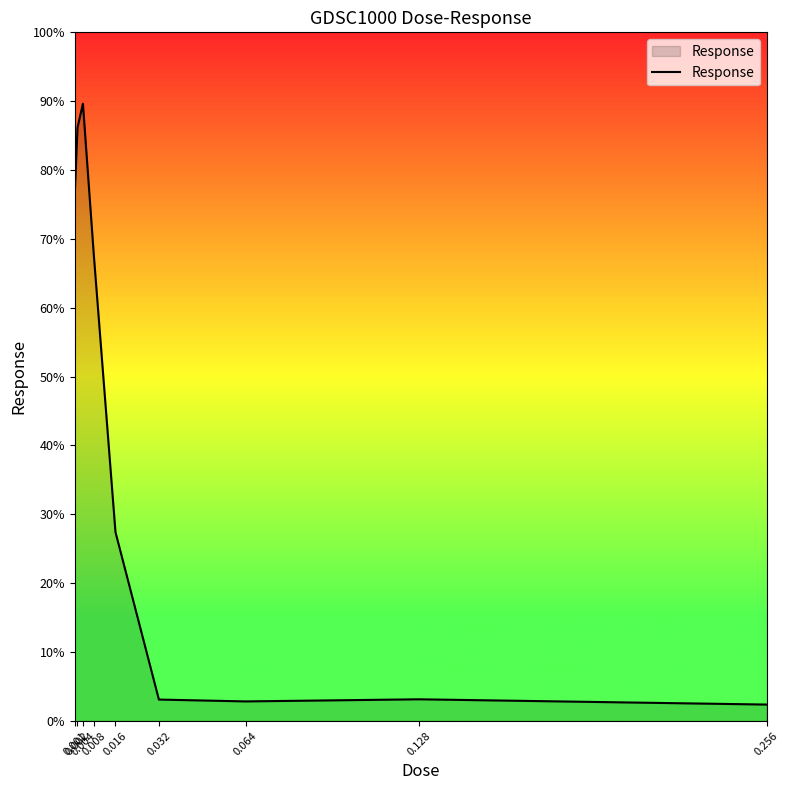

What is the change in value from 0.001 to 0.032?

-73.5